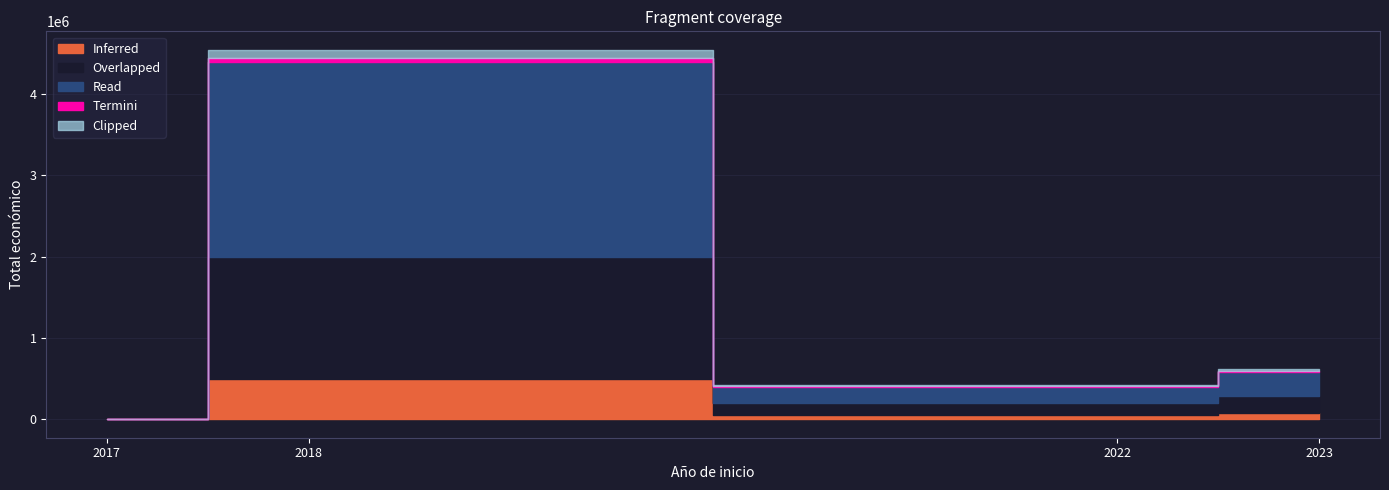

True or false: Total economico has more than 2 interior local peaks.

False